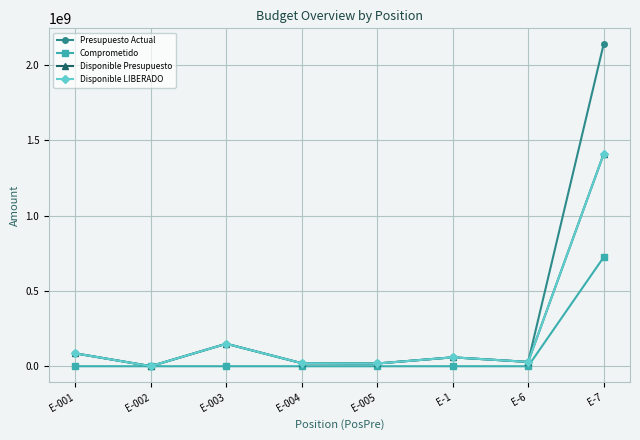

Is this an area chart (filled region under the line)?

No